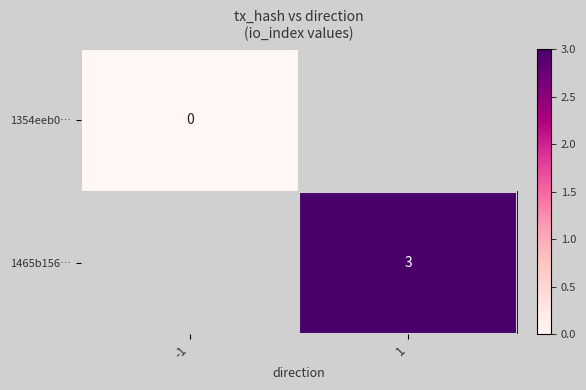

The value of 1465b156… at 1 is 3. True or false?

True